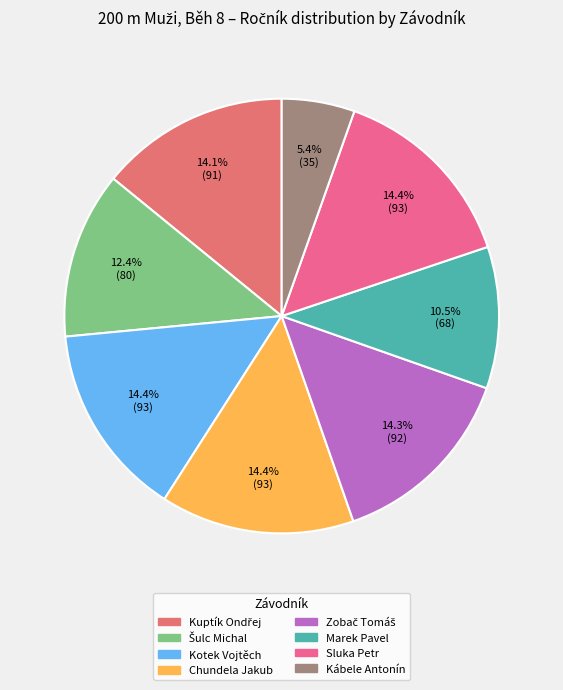

Does Chundela Jakub represent more than half of the total?

No